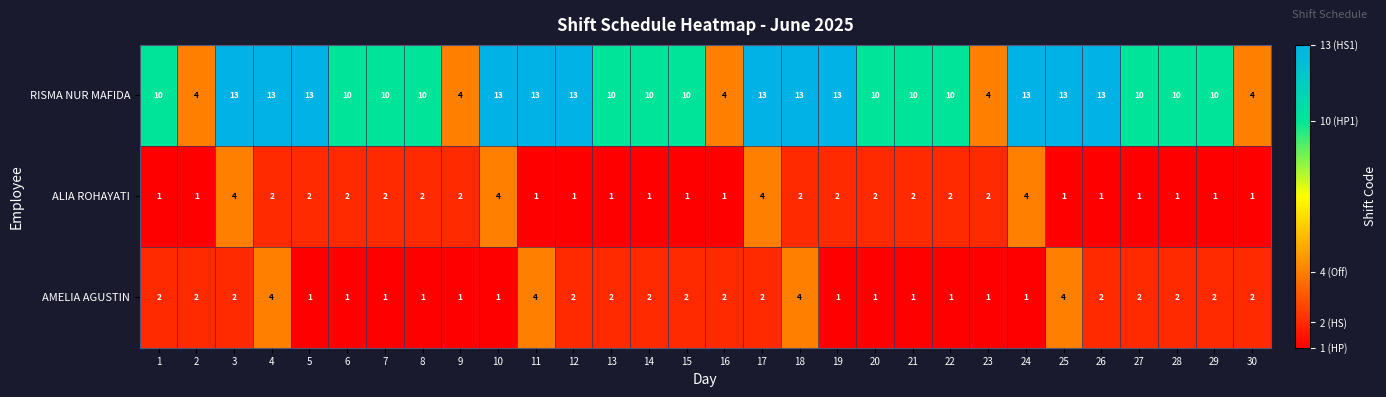

True or false: ALIA ROHAYATI has a value of 2 at 19.

True